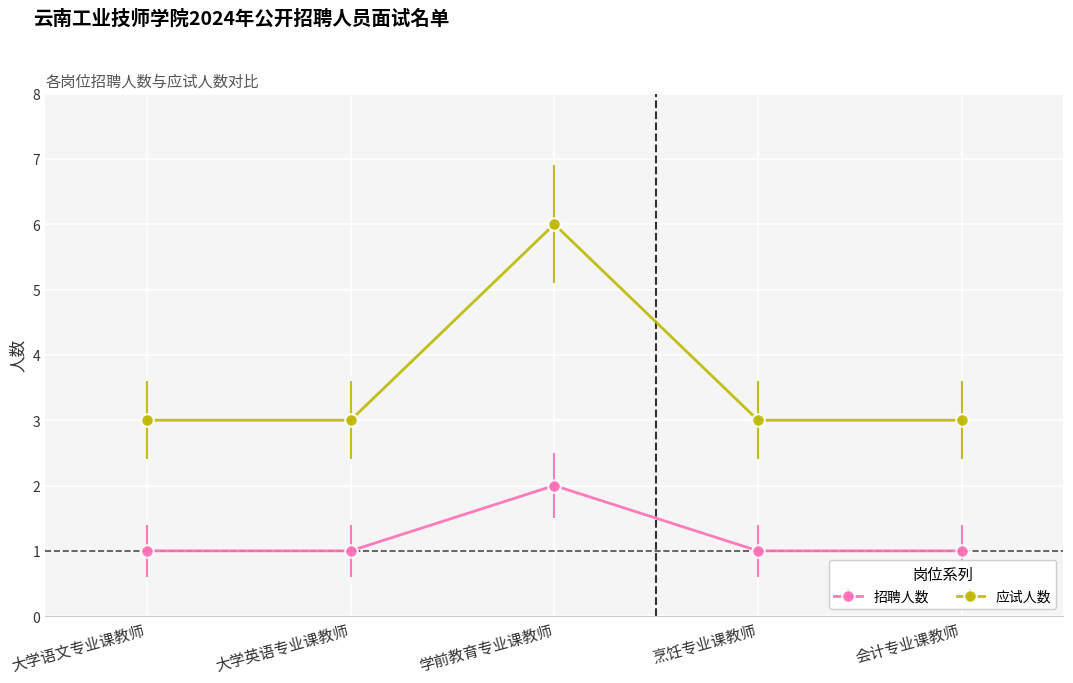

What is the minimum value for 招聘人数?

1